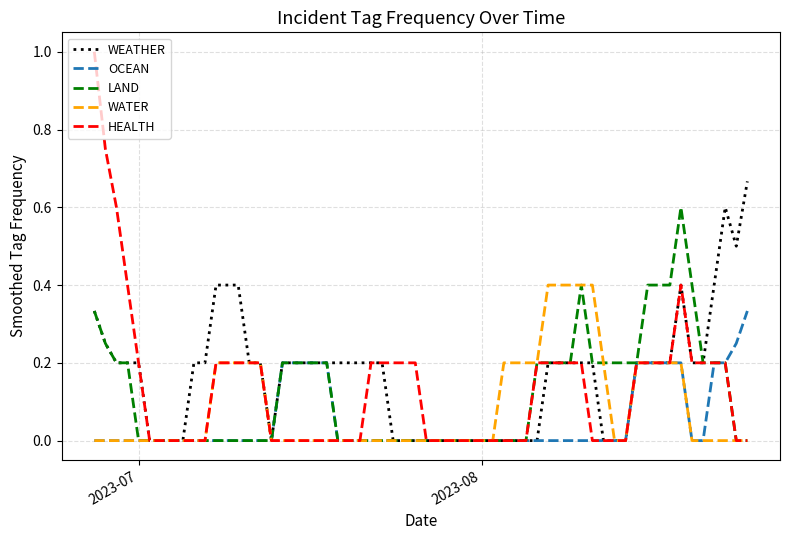

Rank the series by their maximum value, from highest to lowest.

HEALTH, WEATHER, LAND, WATER, OCEAN